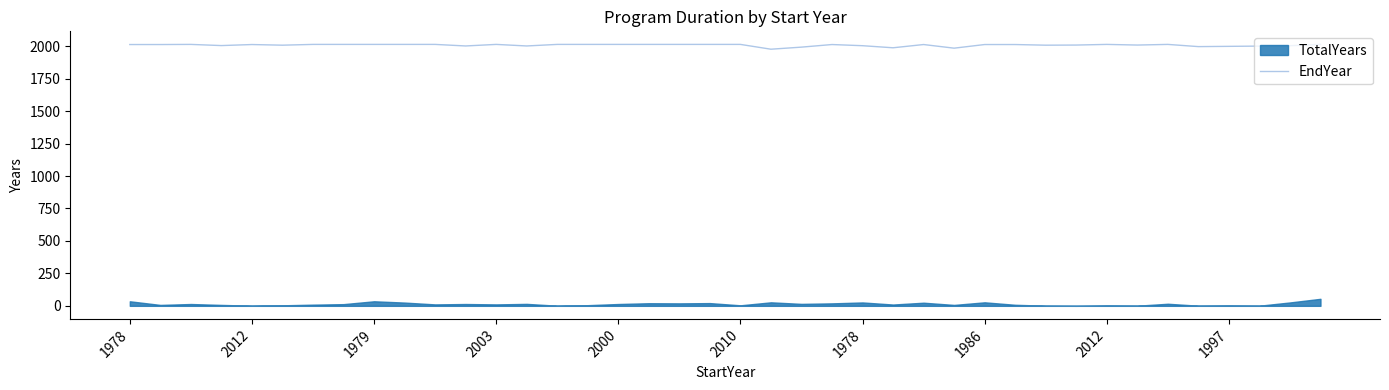

The value at 14 is 2014. True or false?

True